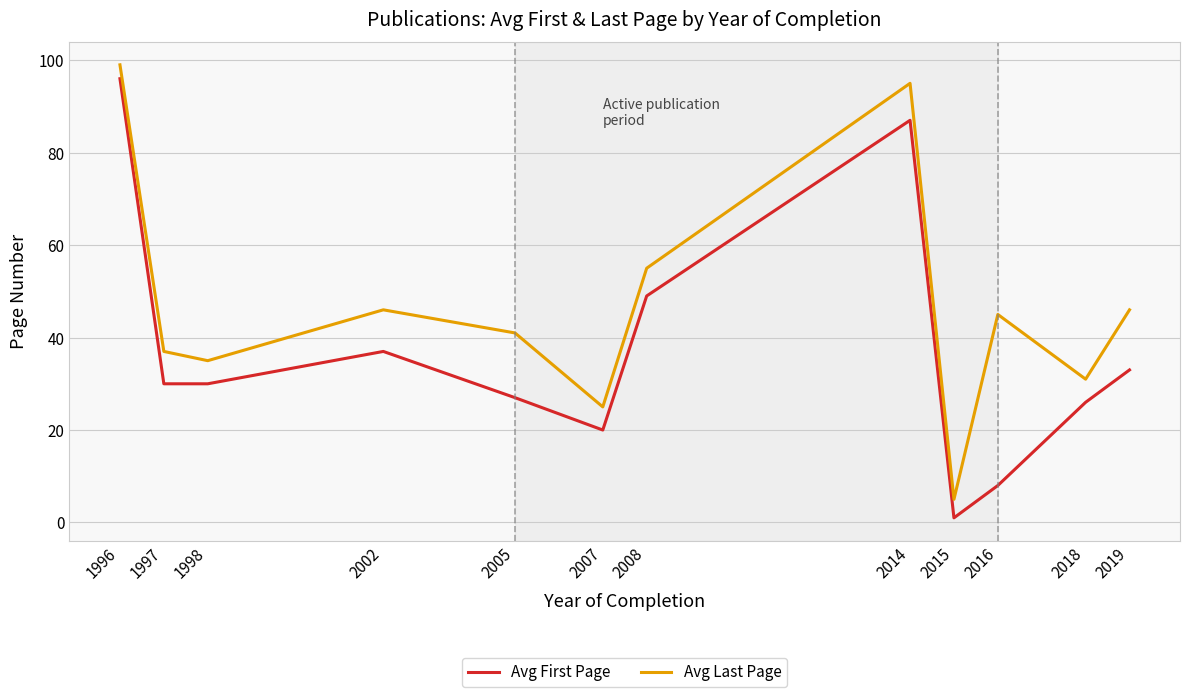

The Avg Last Page series shows 17 at 2005. True or false?

False